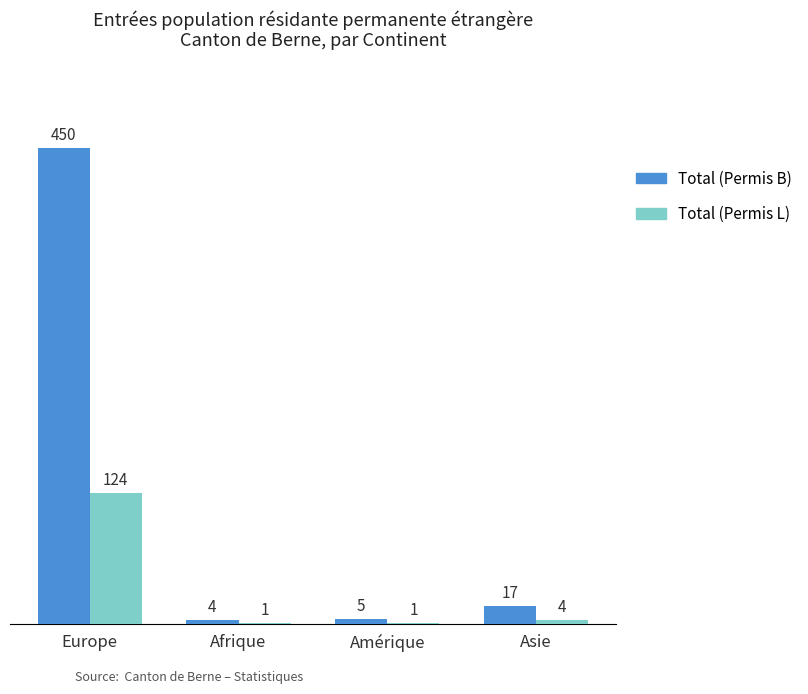

What is the greatest value displayed?

450